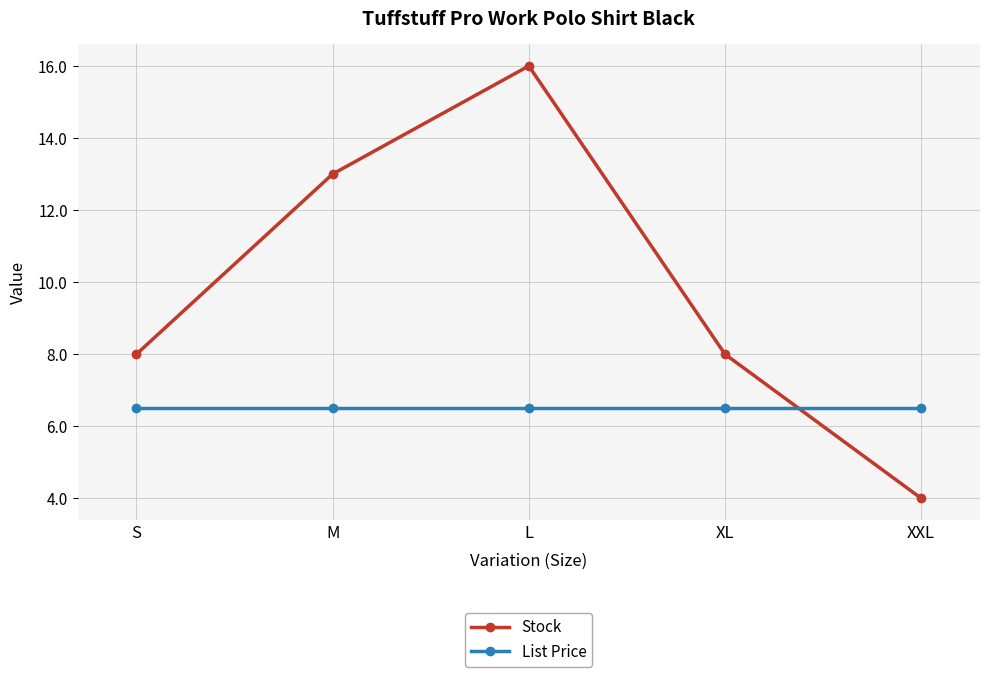

Rank the series at XL from lowest to highest value.

List Price, Stock